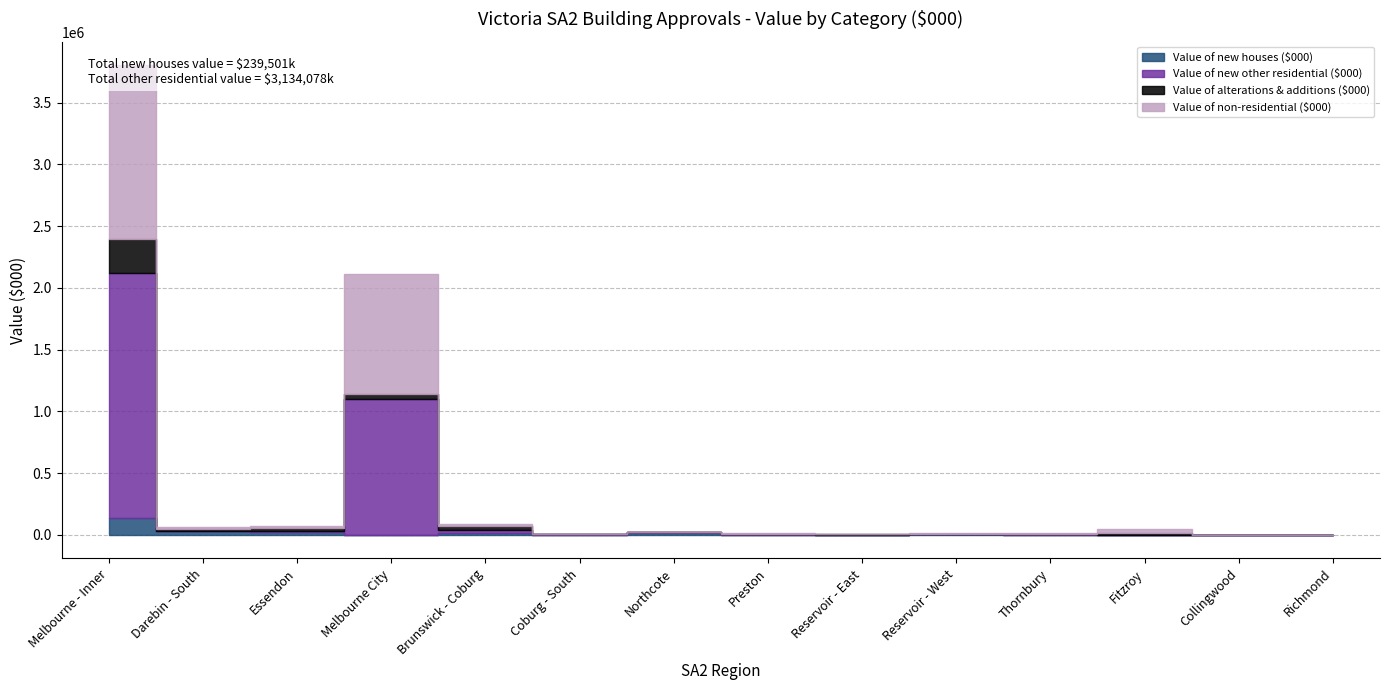

What are all the series names shown in the legend?

Value of new houses ($000), Value of new other residential ($000), Value of alterations & additions ($000), Value of non-residential ($000)